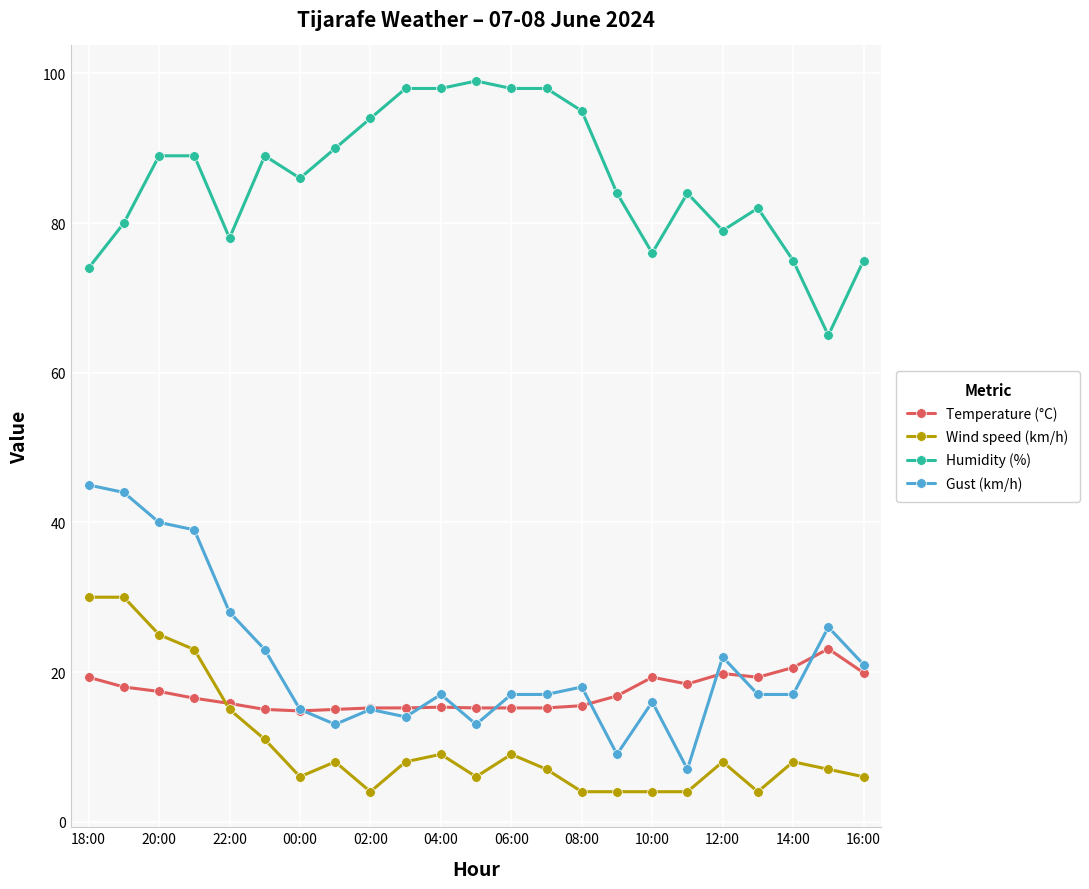

True or false: Wind speed (km/h) and Gust (km/h) intersect in this chart.

False